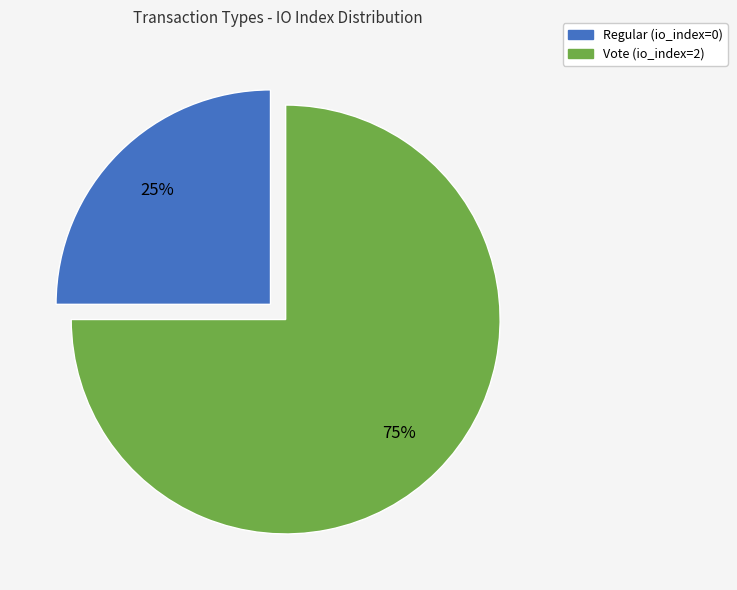

Between Vote and Regular, which is larger?

Vote